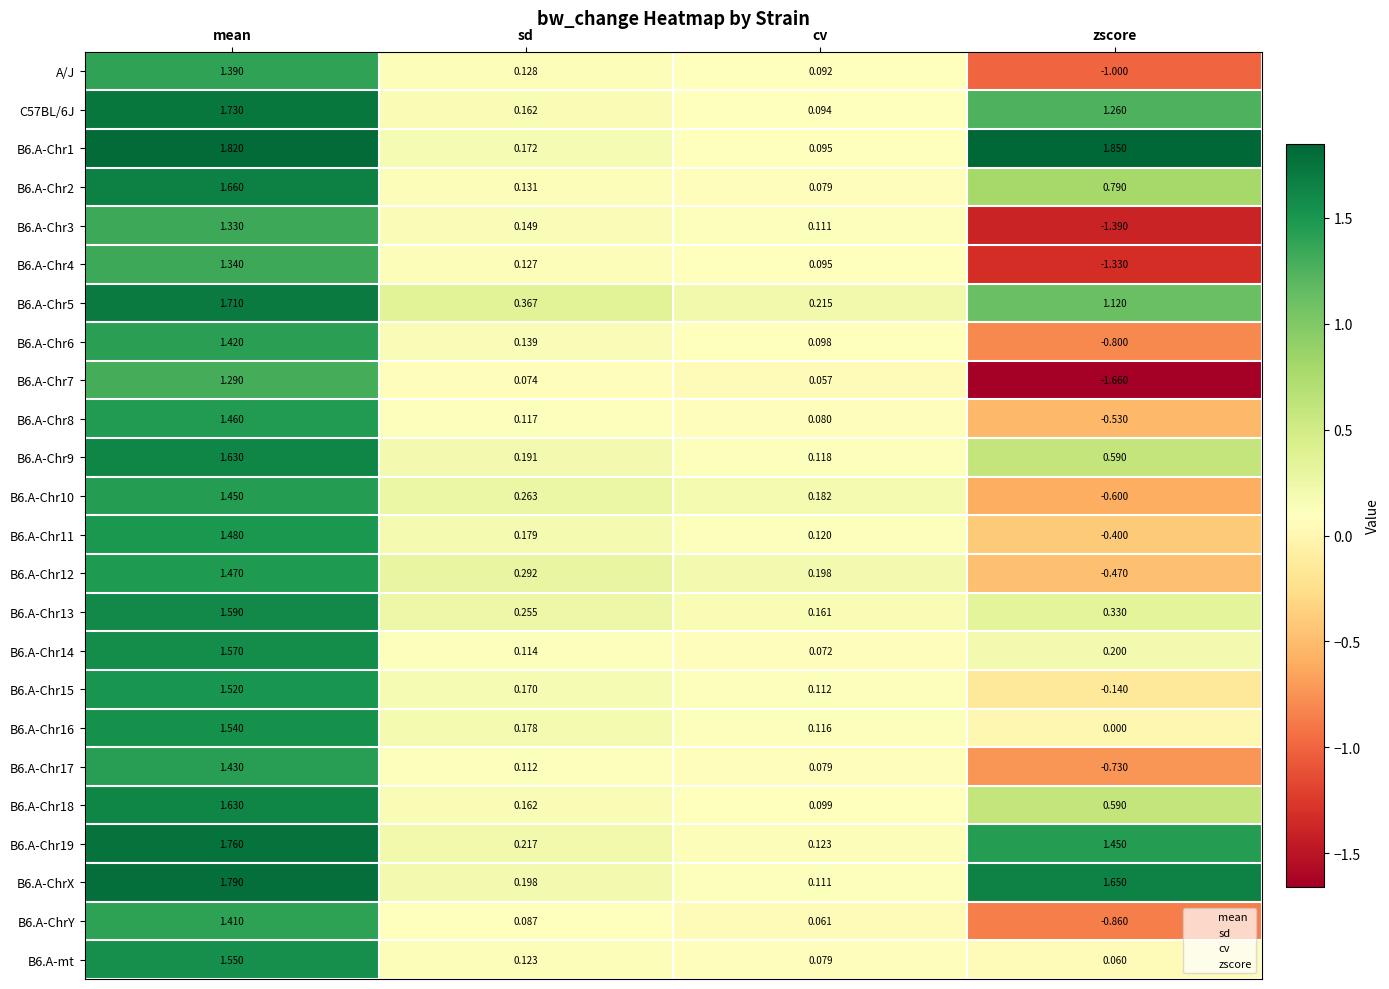

Is the value of B6.A-ChrX at cv greater than the value of B6.A-Chr2 at mean?

No